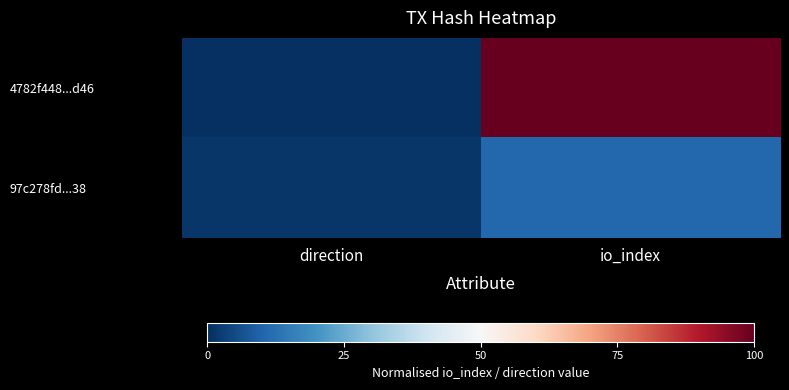

Which series has the largest total across all categories?

4782f448...d46